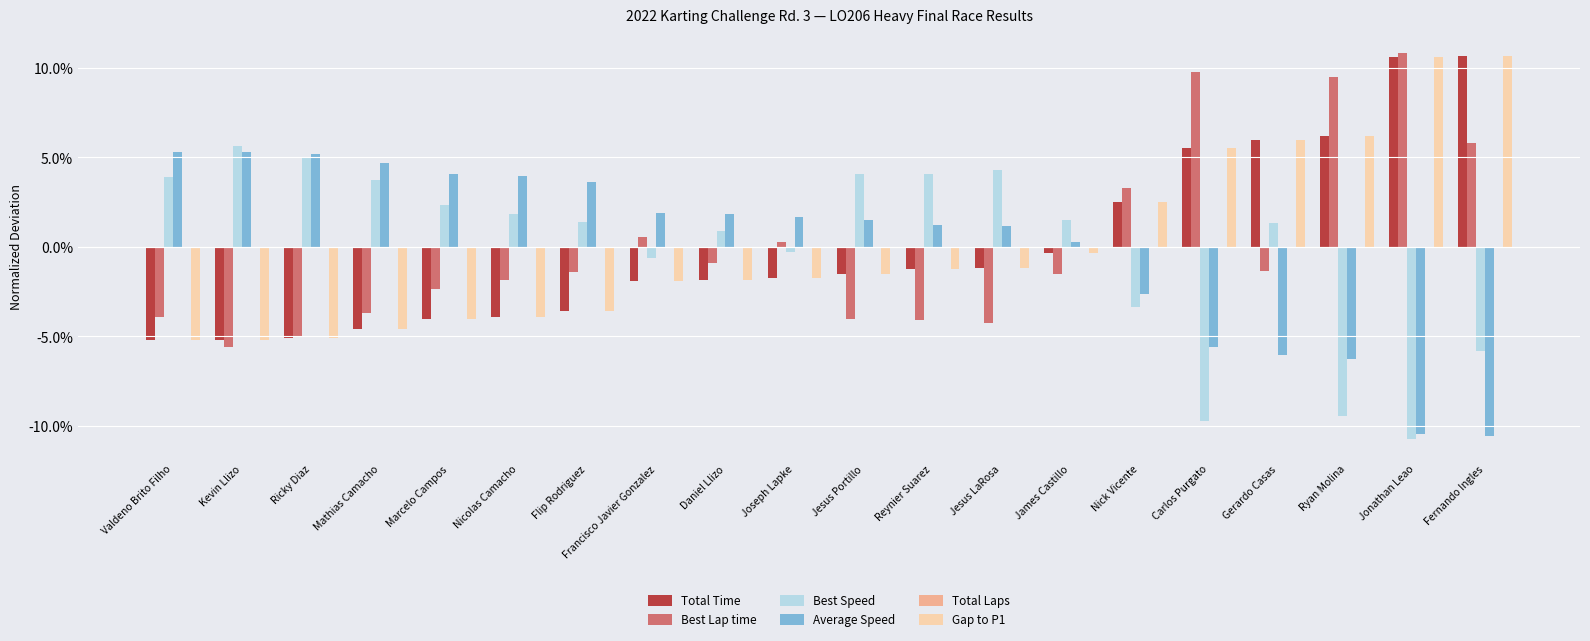

Is the value of Gap to P1 at Marcelo Campos greater than the value of Average Speed at Mathias Camacho?

No